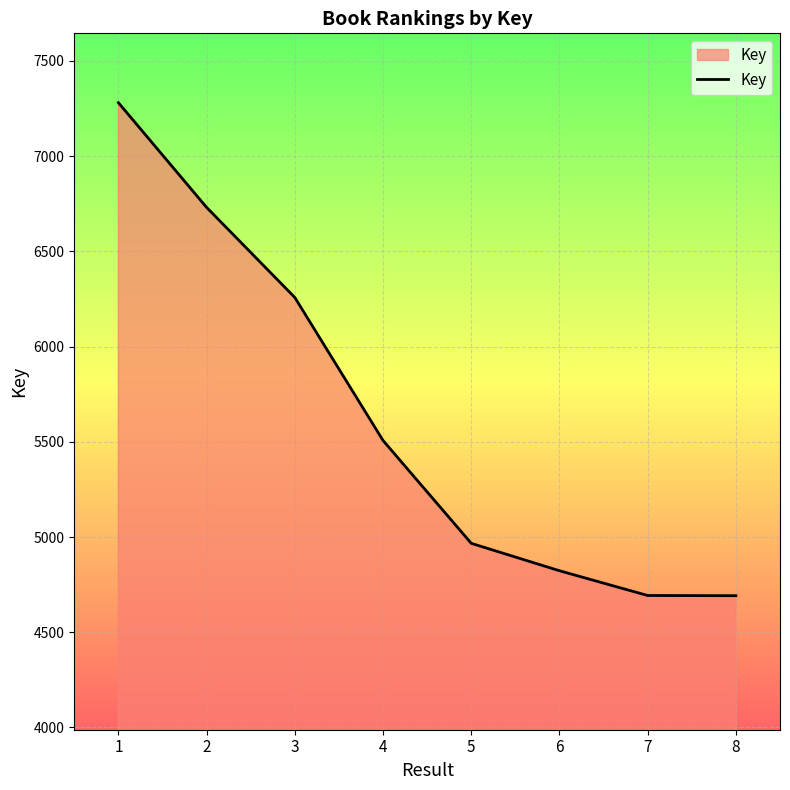

Which has a higher value, 8 or 4?

4